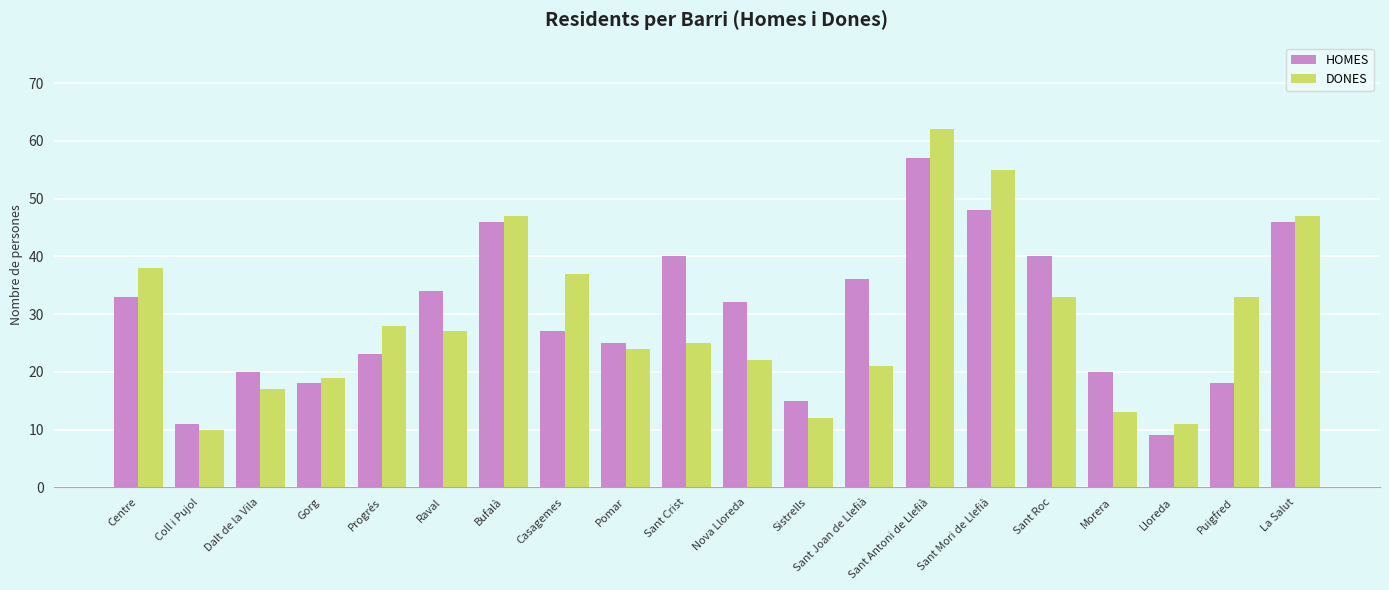

Are the bars horizontal?

No